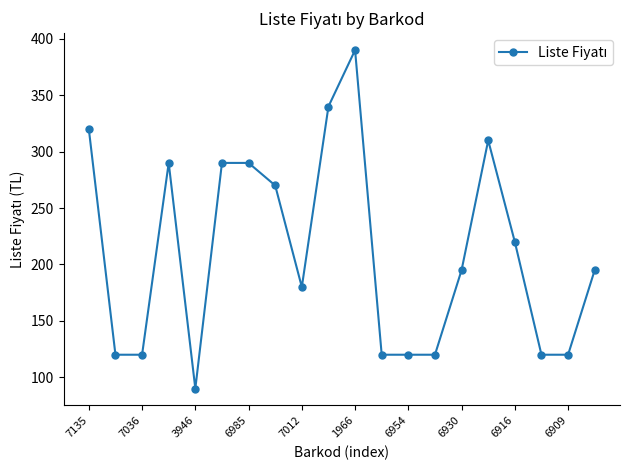

What is the difference between the second highest and minimum values?

250